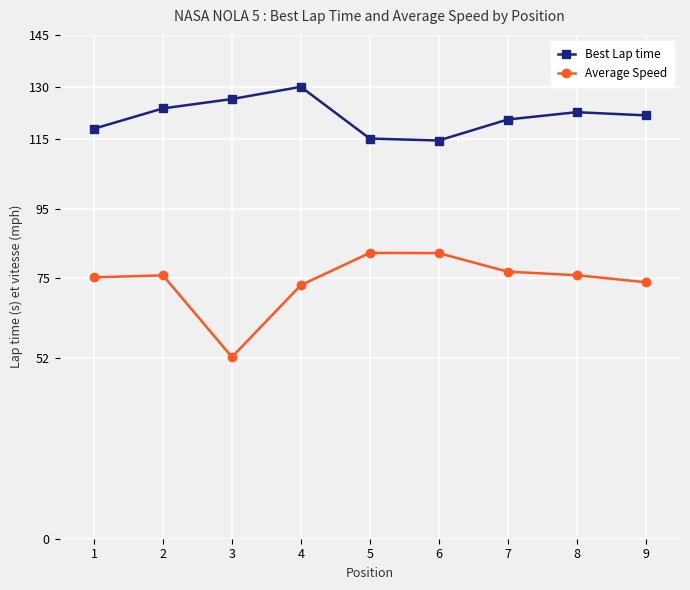

Where is the first local minimum for Average Speed?

3